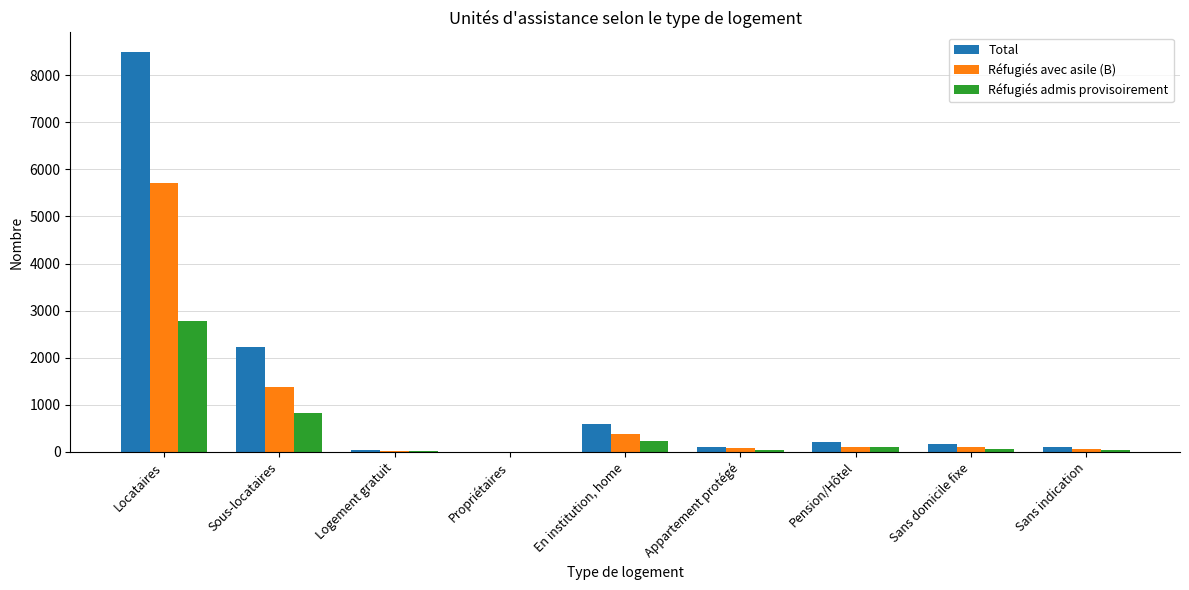

What is the sum of all Total values?

11935